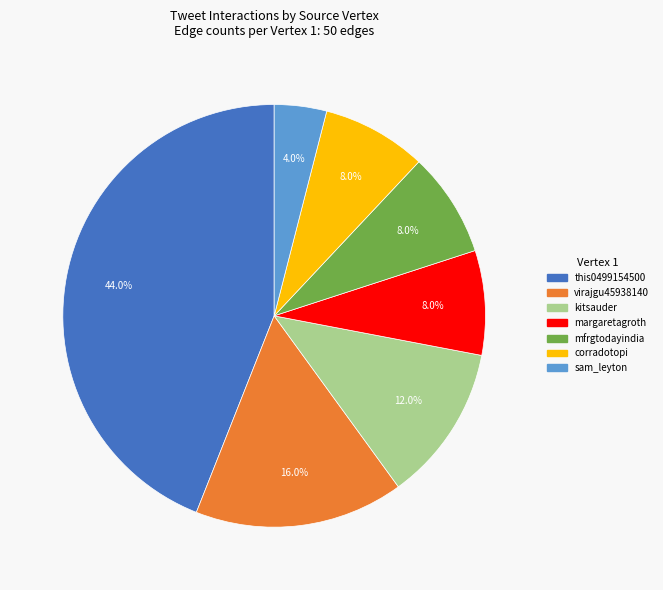

To the nearest percent, what is the combined percentage of sam_leyton and this0499154500?

48%